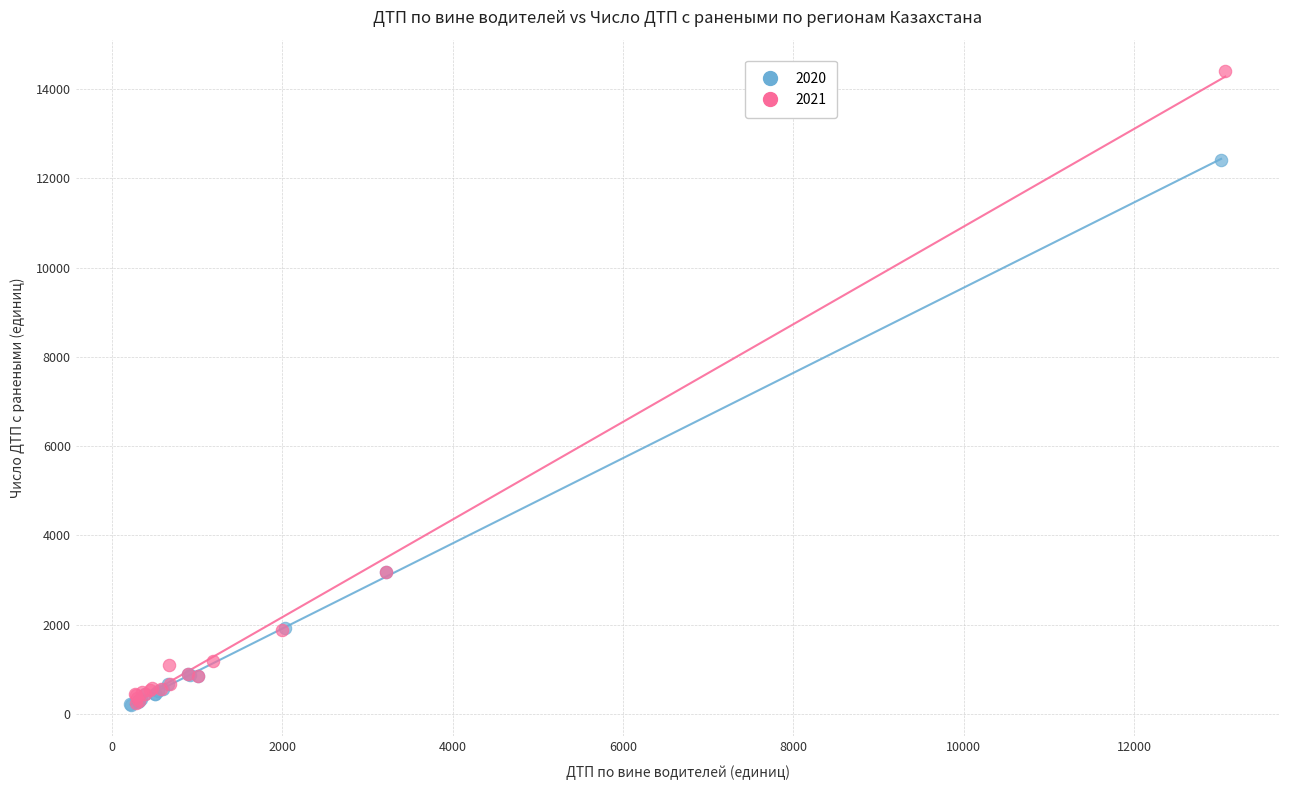

Which series contains the highest Y value?

2021